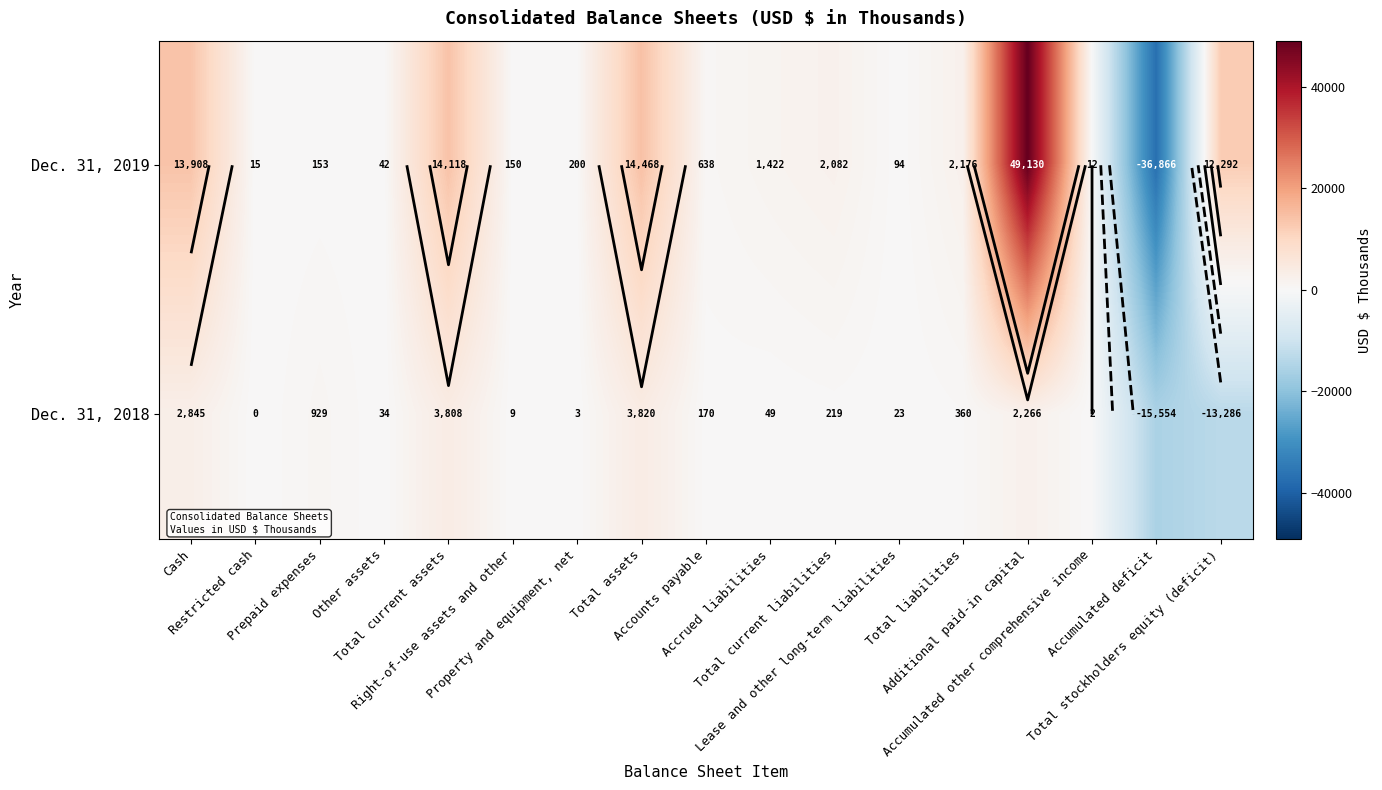

Which has a higher value, Total stockholders equity (deficit) or Additional paid-in capital?

Additional paid-in capital